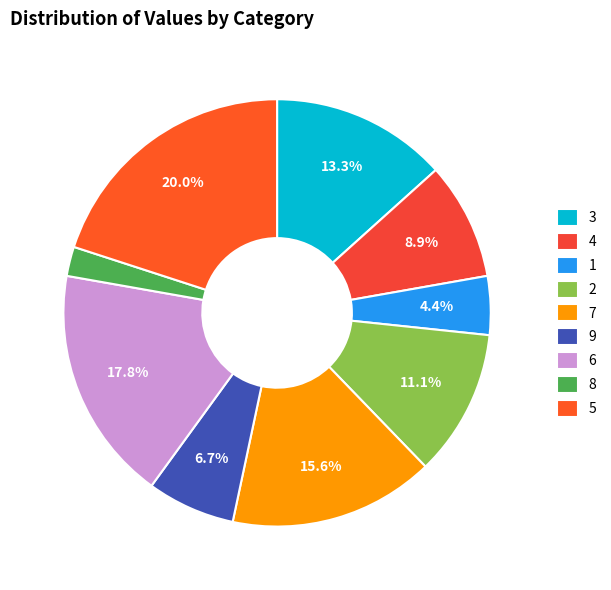

Does 9 account for over 50% of the chart?

No